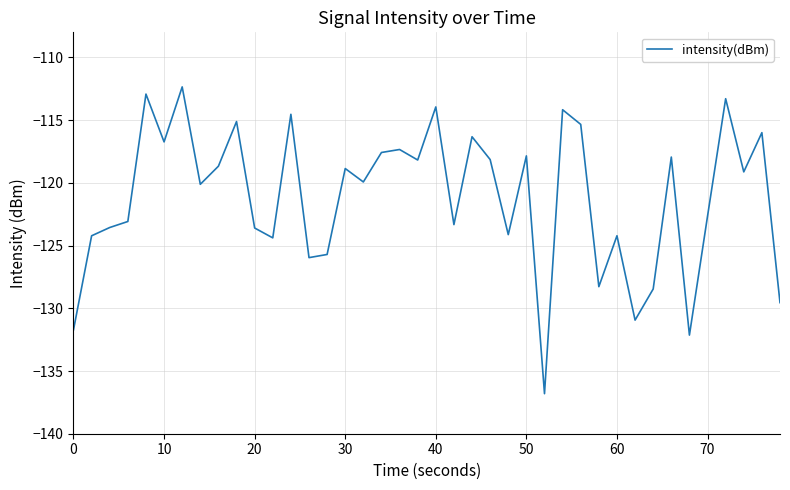

What is the greatest value displayed?

-112.3